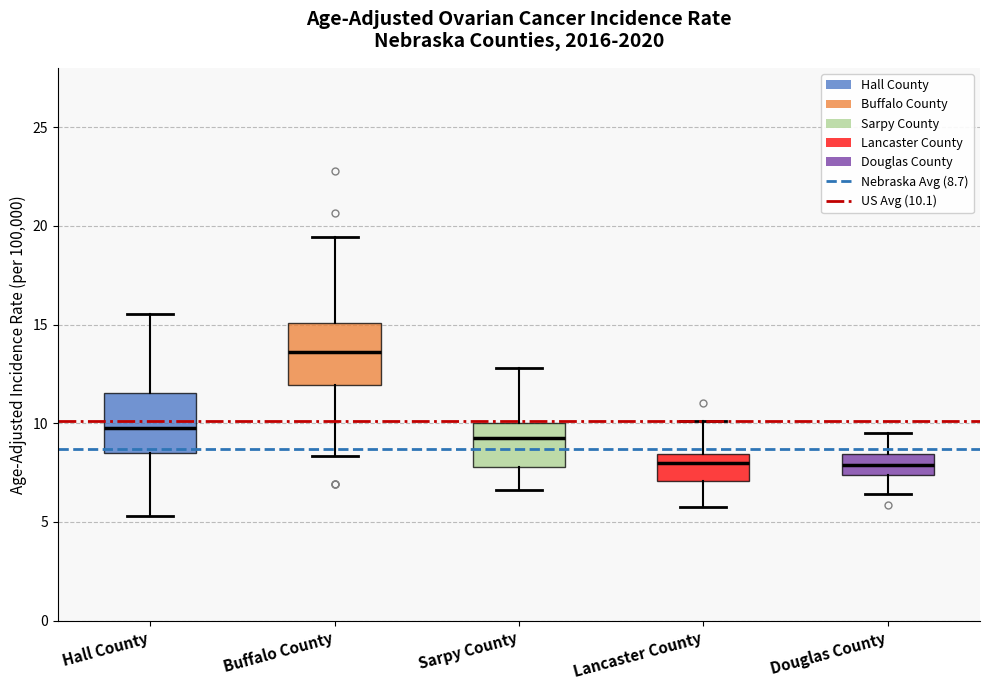

Reading left to right, read every box against the y-axis: the position of its median line, the range the box covers, and the ends of its whiskers. The values are not printed on the chart, so give them approximately, as read against the axis.

Hall County: median 10.0, box 8.5 to 11.5, whiskers 5.5 to 15.5
Buffalo County: median 13.5, box 12.0 to 15.0, whiskers 8.5 to 19.5
Sarpy County: median 9.0, box 8.0 to 10.0, whiskers 6.5 to 13.0
Lancaster County: median 8.0, box 7.0 to 8.5, whiskers 6.0 to 10.0
Douglas County: median 8.0, box 7.5 to 8.5, whiskers 6.5 to 9.5